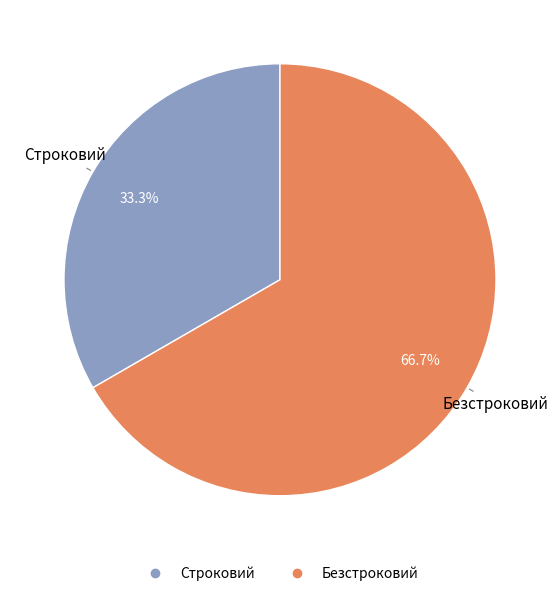

The Безстроковий slice represents 67% of the pie. True or false?

True